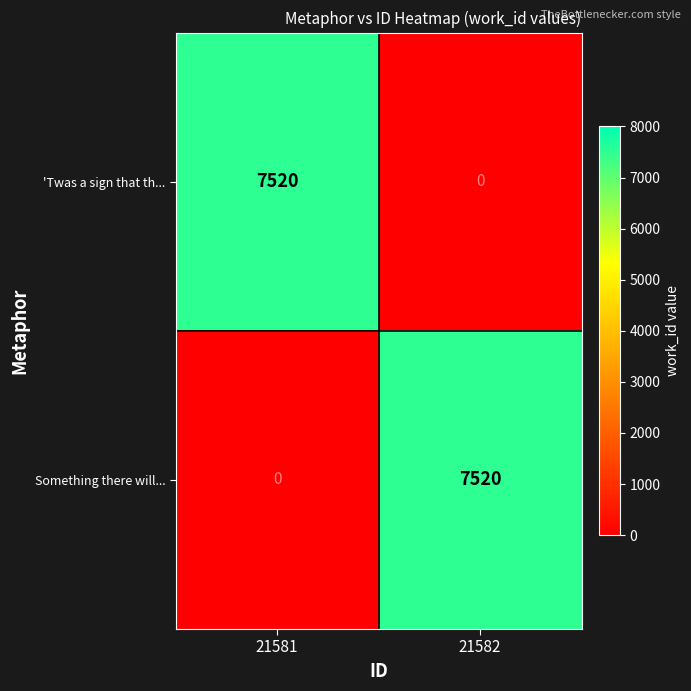

True or false: 'Twas a sign that th... has a value of 2823 at 21581.

False